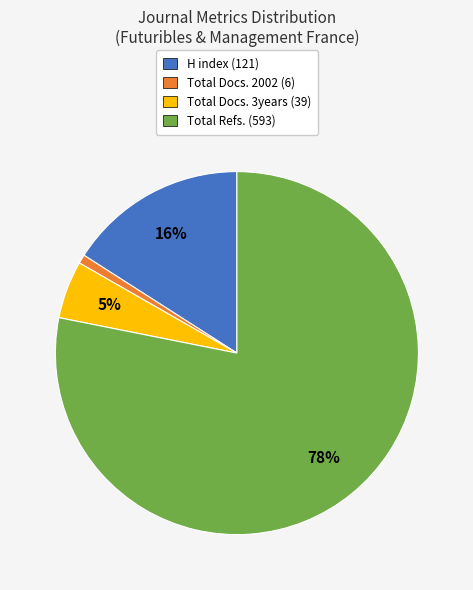

Which slice is the smallest?

Total Docs. 2002 (6)